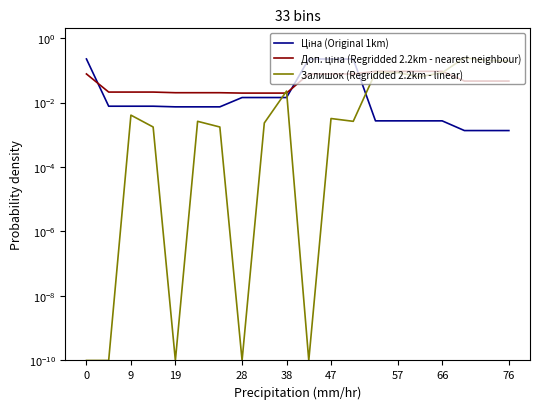

What is the difference between the highest and lowest values at 0?

0.2